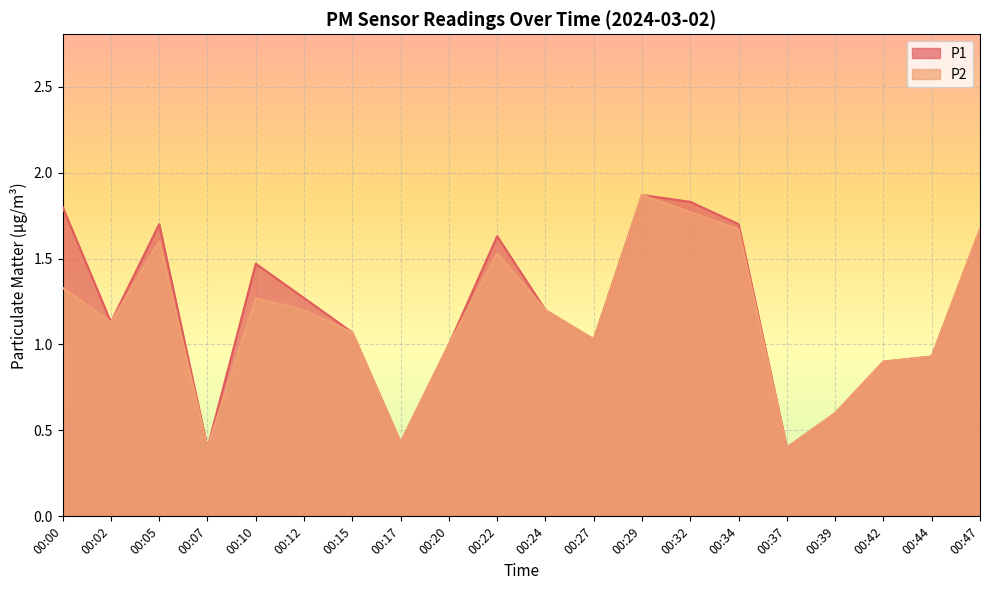

True or false: P1 has more than 0 points higher than both neighbors.

True